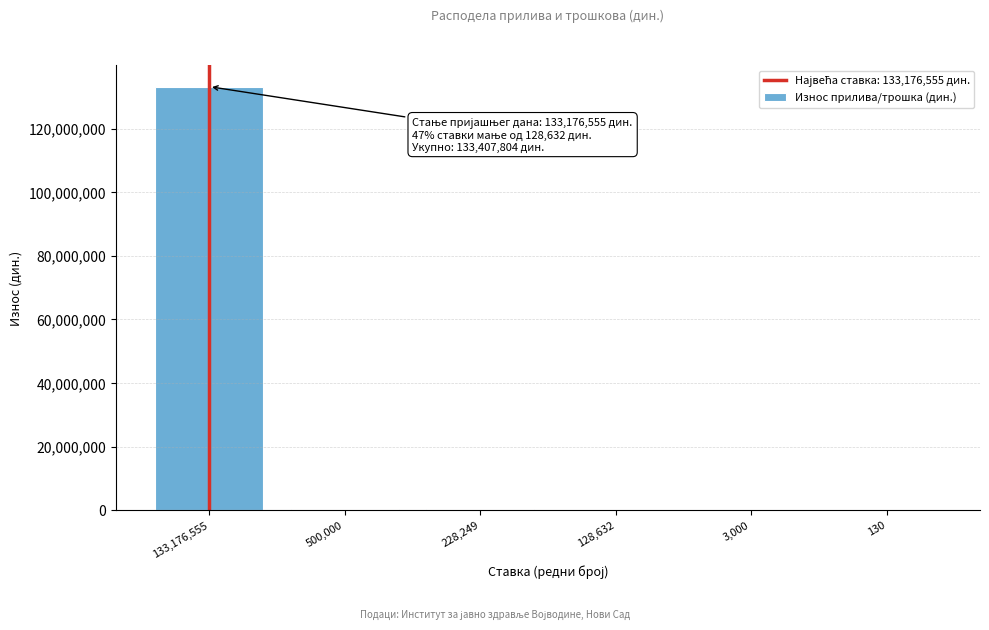

What is the sum of all values?

134036565.2